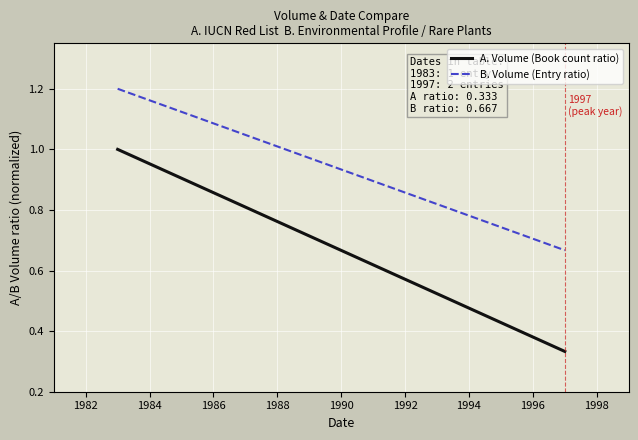

Does the chart have visible grid lines?

Yes